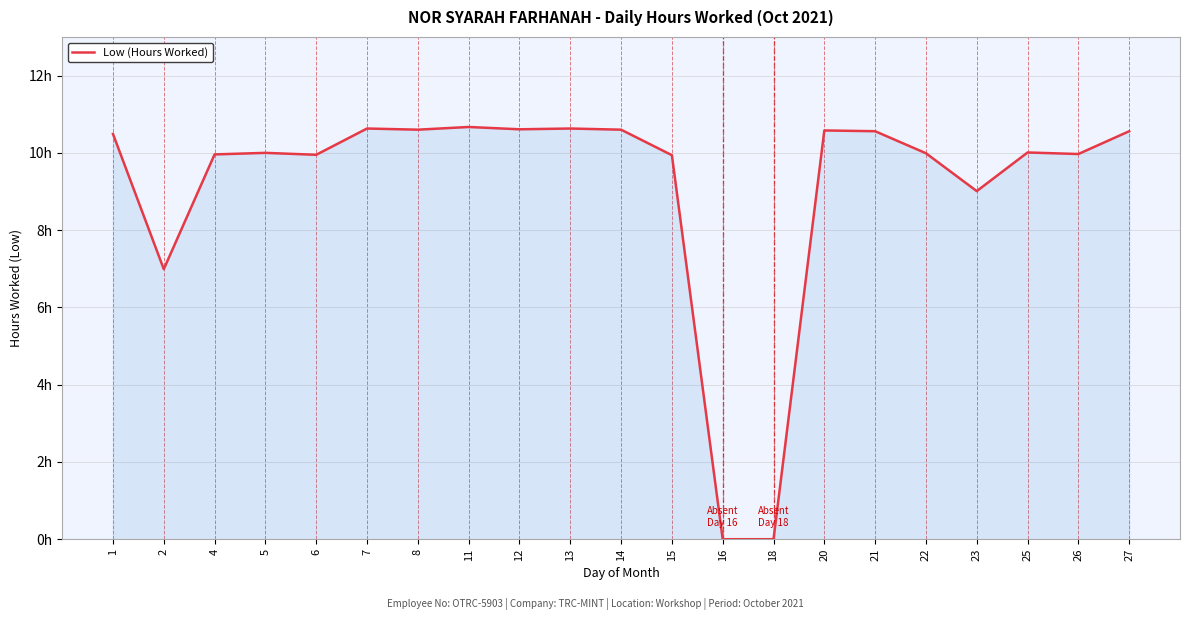

Does the chart display data point markers on the line(s)?

No